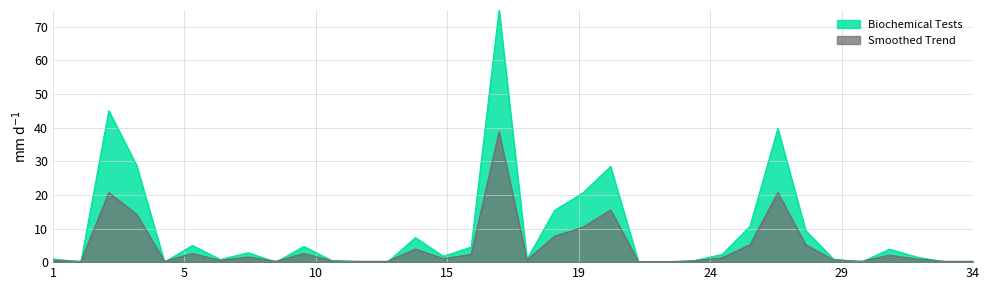

How many values in the Biochemical Tests series are below 1?

16